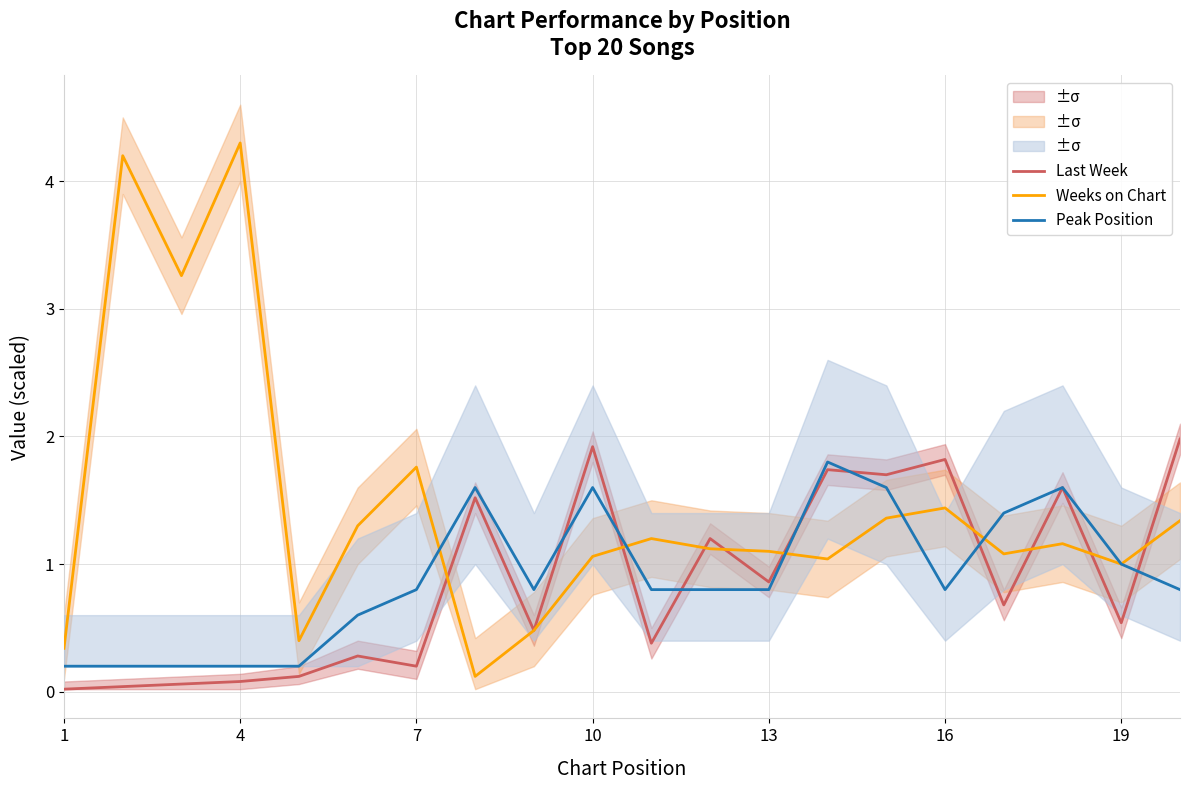

At which label is Last Week closest to 1?

13